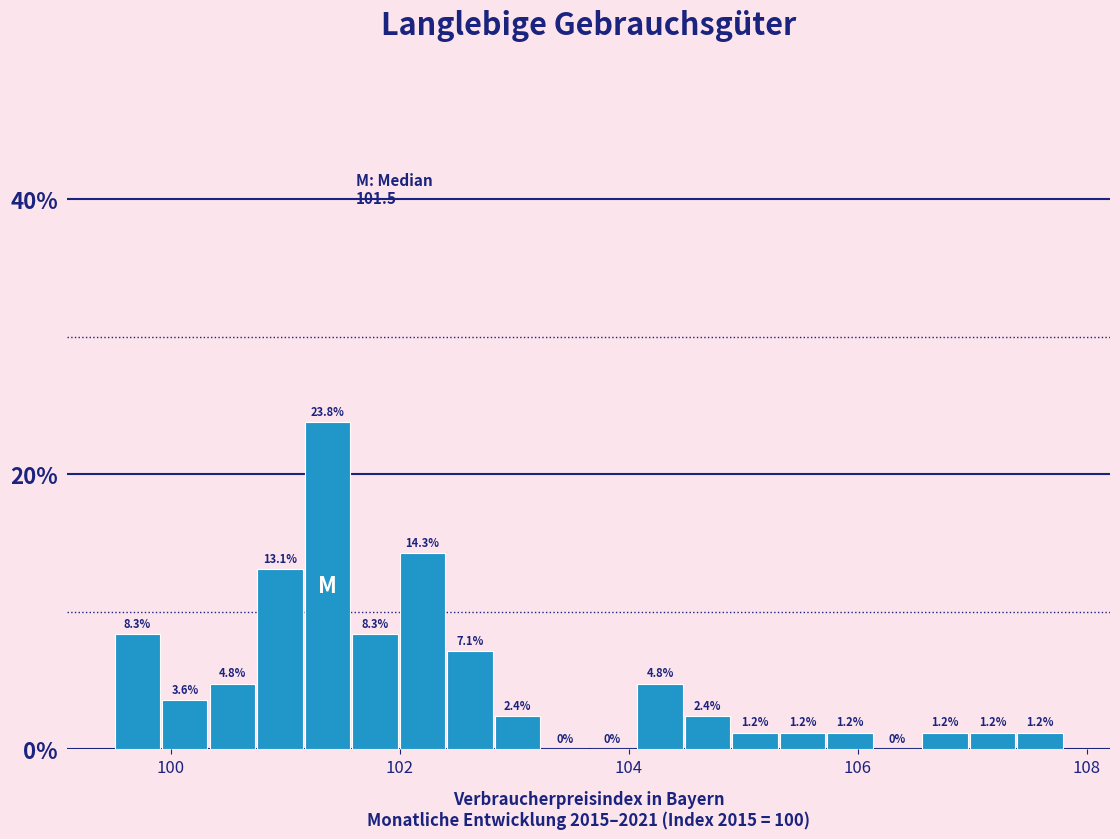

Read against the x-axis, roughly where is the centre of the tallest bar?

101.4